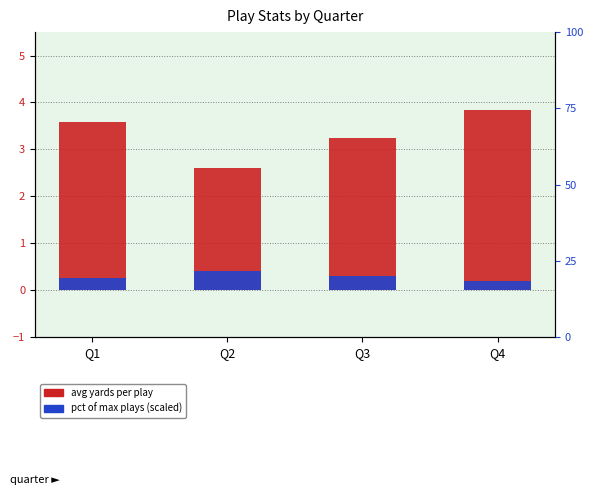

The value of avg yards per play at Q1 is 3.6. True or false?

True